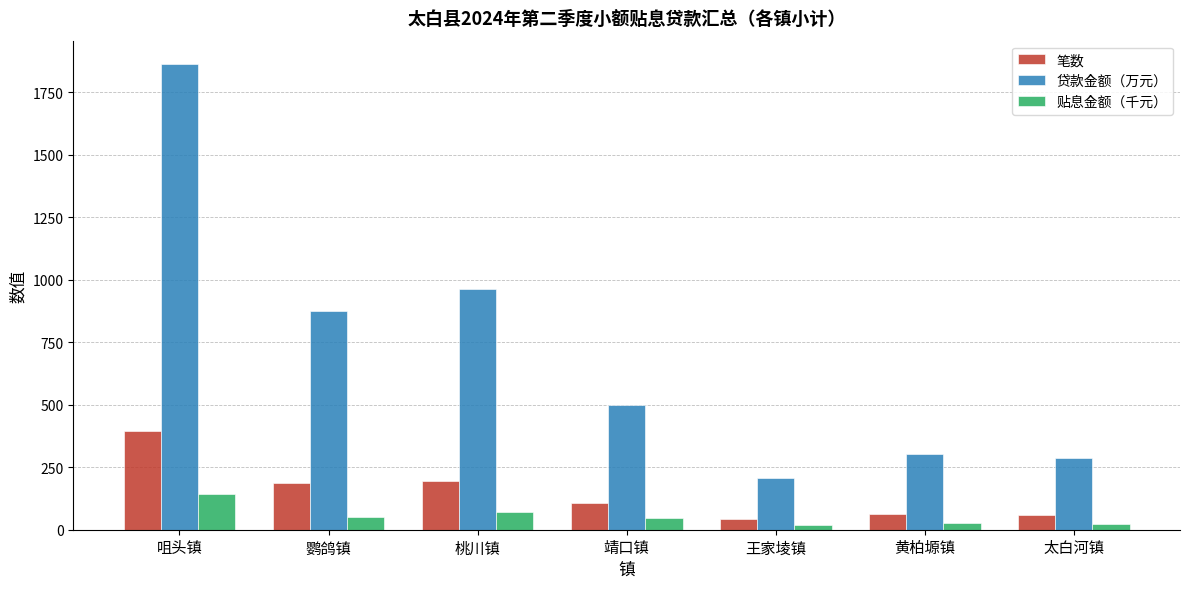

At how many categories does at least one series exceed 854?

3